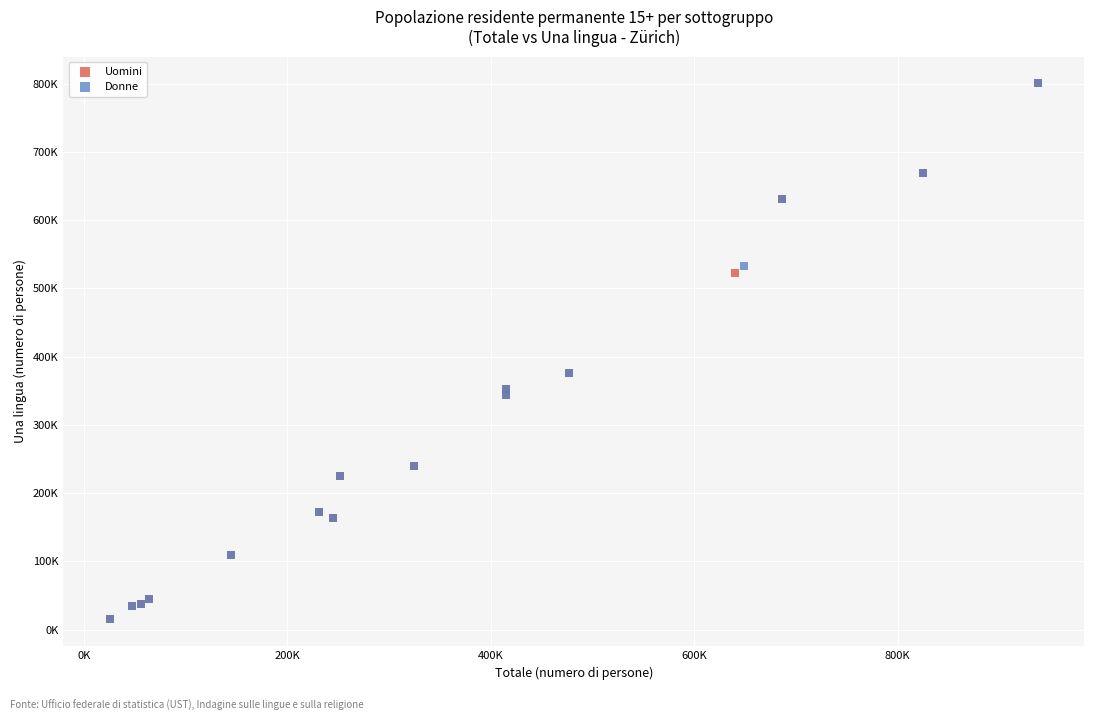

What are all the series names shown in the legend?

Uomini, Donne